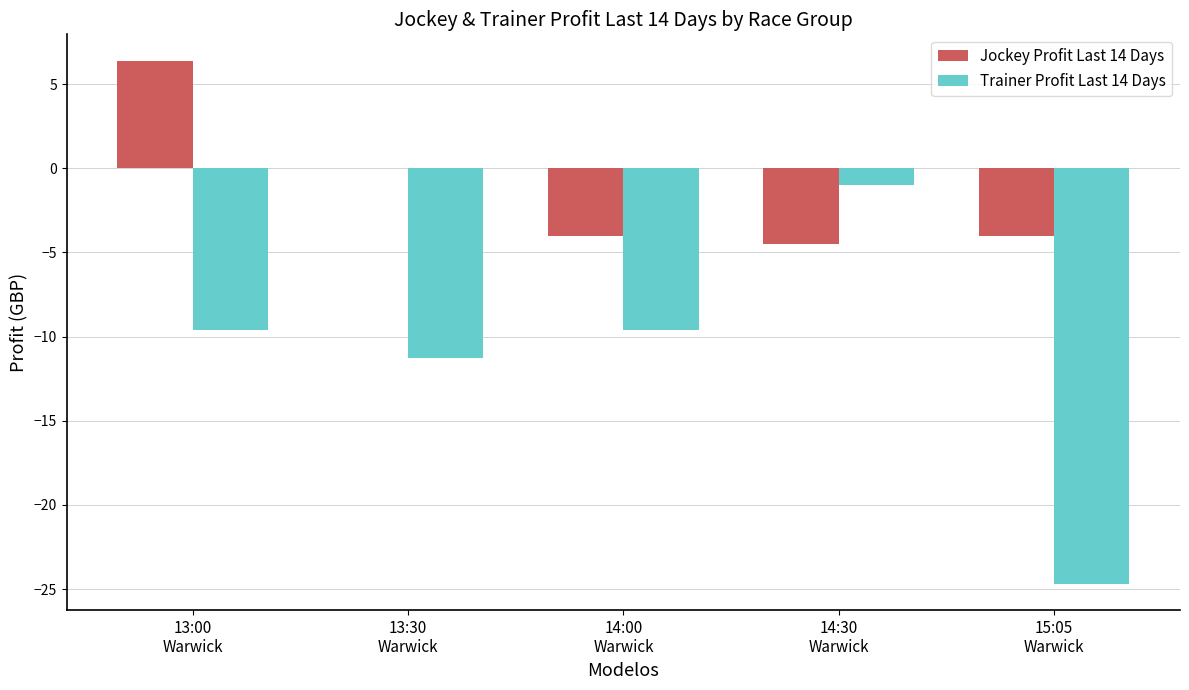

Which series has the widest spread of values?

Trainer Profit Last 14 Days